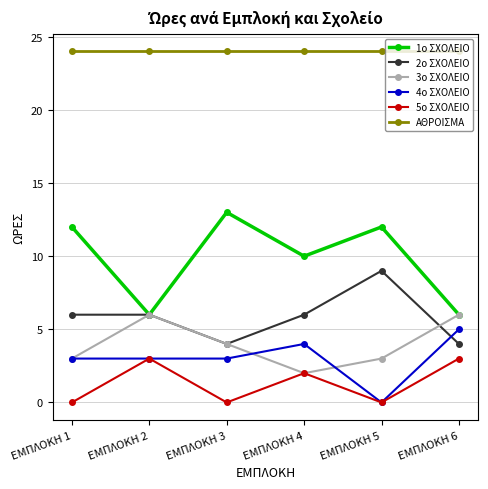

Which series has the largest total across all categories?

ΑΘΡΟΙΣΜΑ